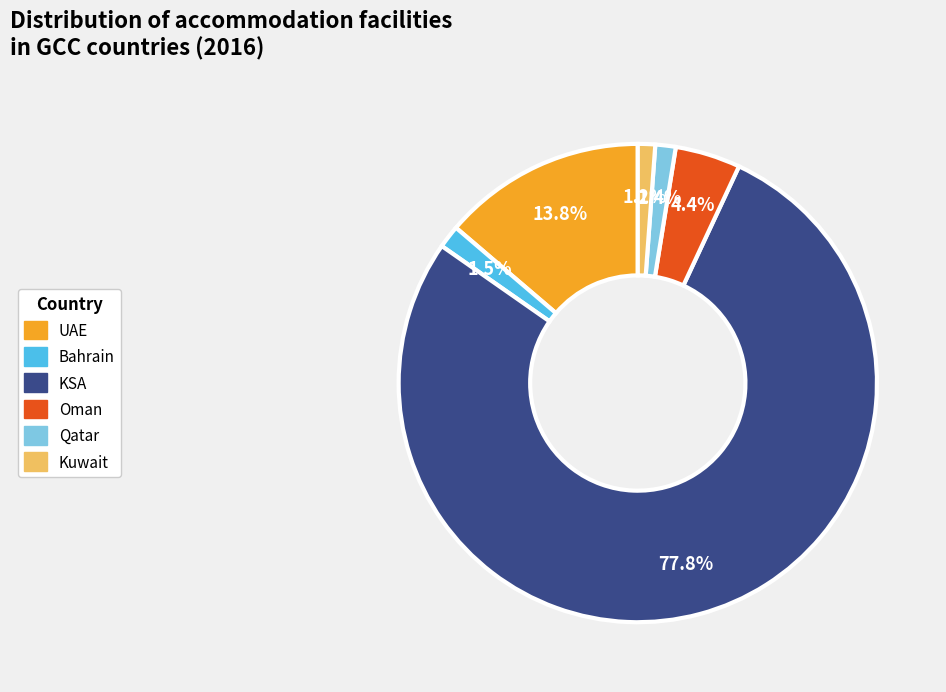

To the nearest percent, what portion does Qatar represent?

1%